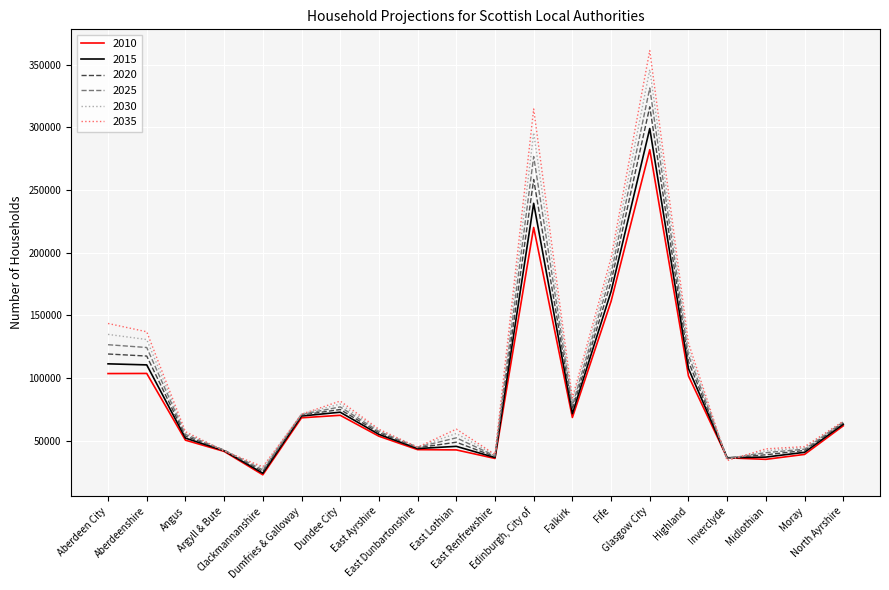

Rank the series by their average value, from lowest to highest.

2010, 2015, 2020, 2025, 2030, 2035